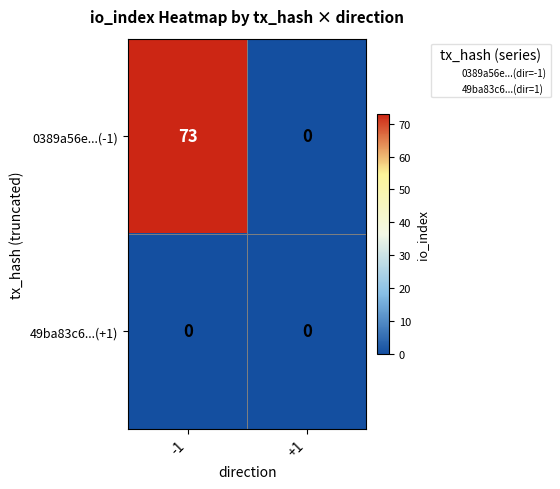

What is the total value across all series at -1?

73